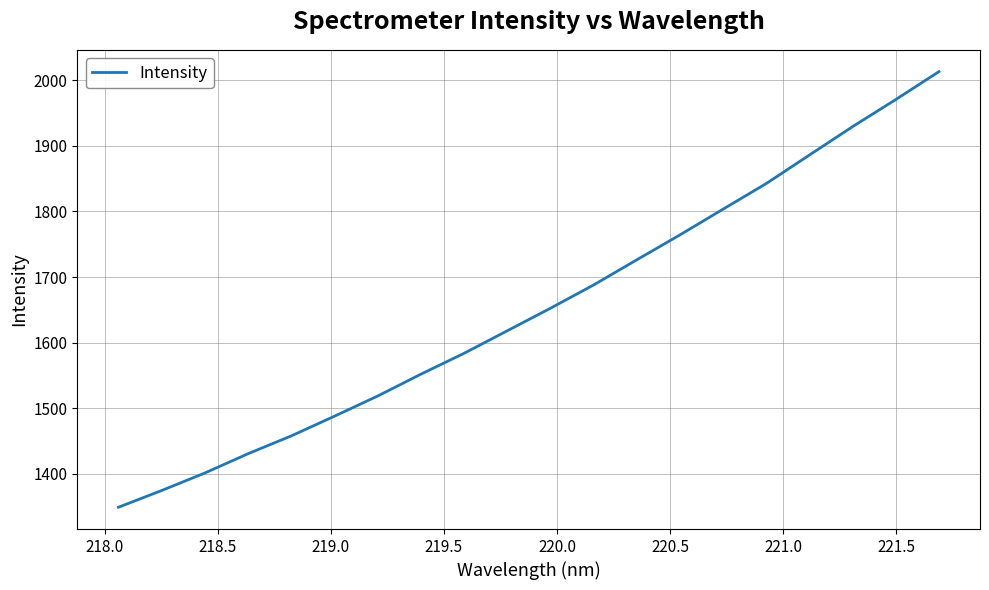

What is the difference between the maximum and minimum values?

663.8